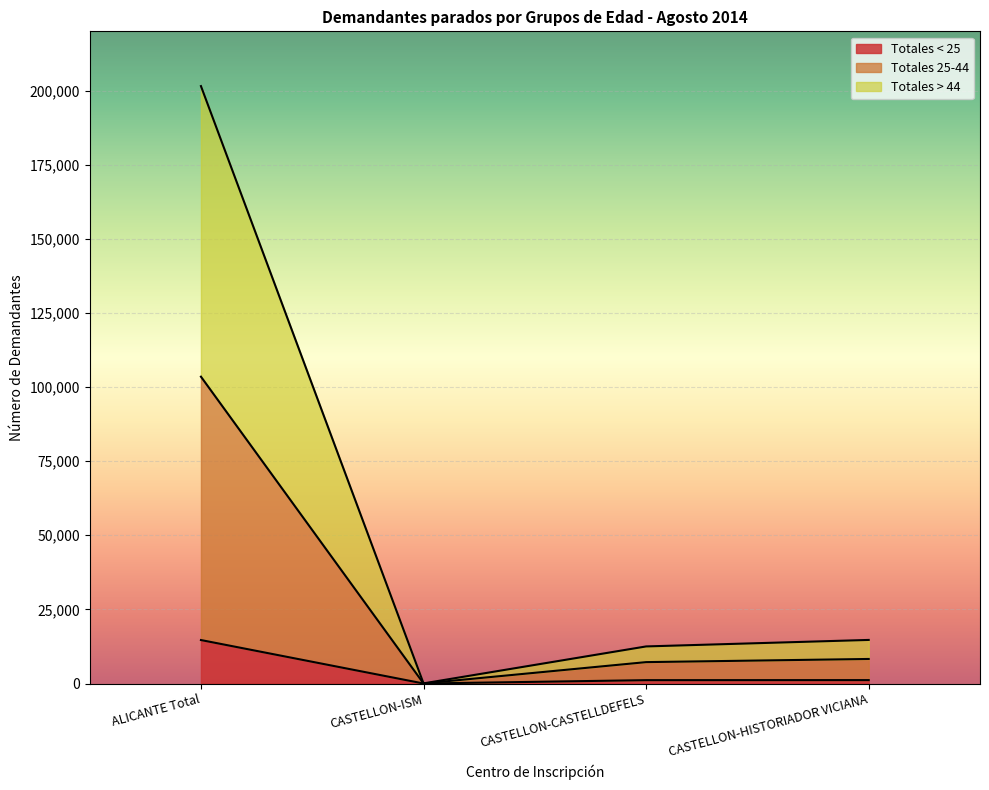

True or false: Totales > 44 has more than 0 interior local peaks.

False